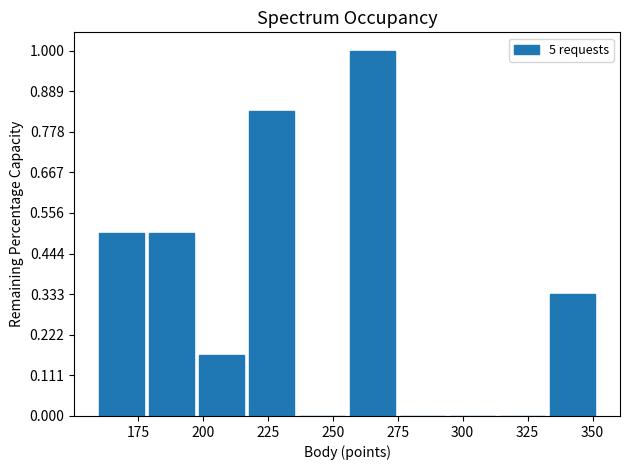

Around what value on the x-axis is the tallest bar? Give the approximate position of its centre, as read against the axis.

265